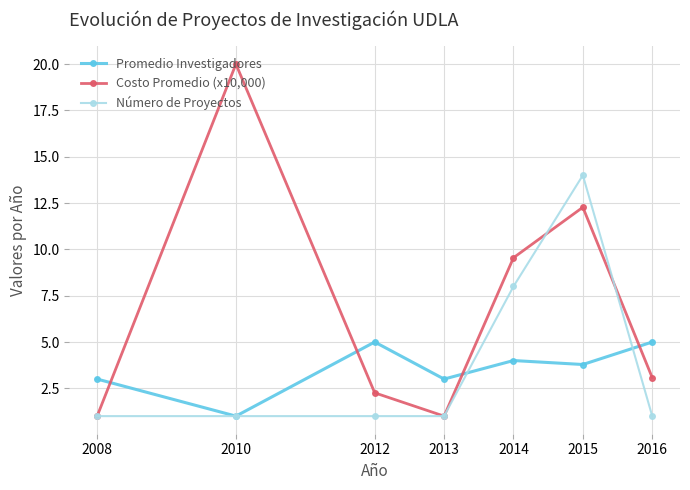

Reading right to left, extract all data points from this chart.

Promedio Investigadores: 2016=5.0	2015=3.8	2014=4.0	2013=3.0	2012=5.0	2010=1.0	2008=3.0
Costo Promedio (x10,000): 2016=3.1	2015=12.3	2014=9.5	2013=1.0	2012=2.3	2010=20.0	2008=1.0
Número de Proyectos: 2016=1.0	2015=14.0	2014=8.0	2013=1.0	2012=1.0	2010=1.0	2008=1.0